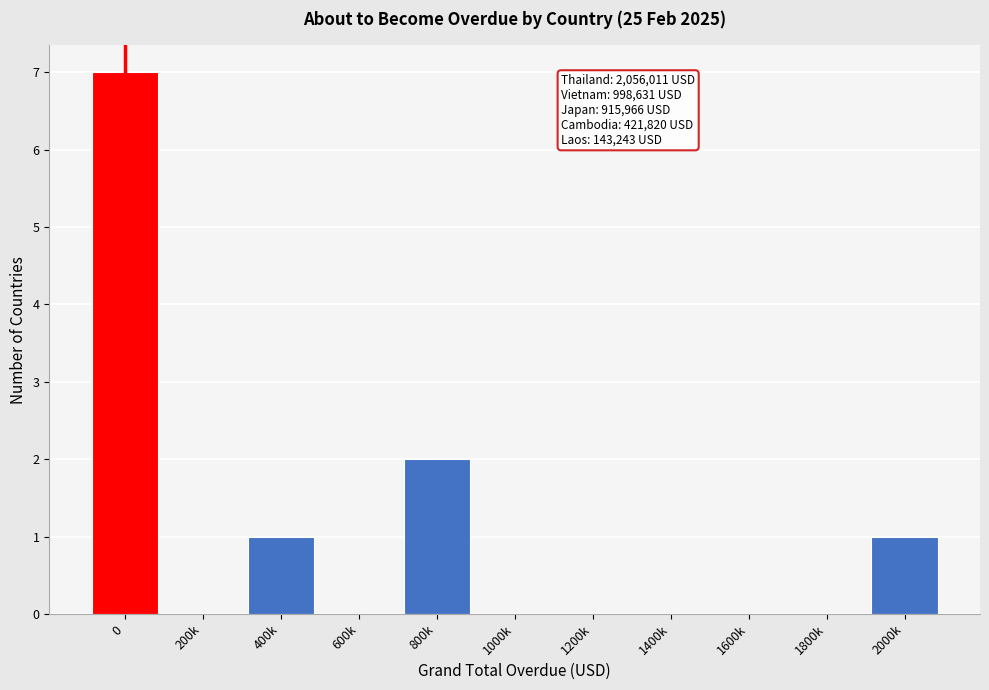

Reading right to left, what are all the values shown in this chart?

2000k=1	1800k=0	1600k=0	1400k=0	1200k=0	1000k=0	800k=2	600k=0	400k=1	200k=0	0=7